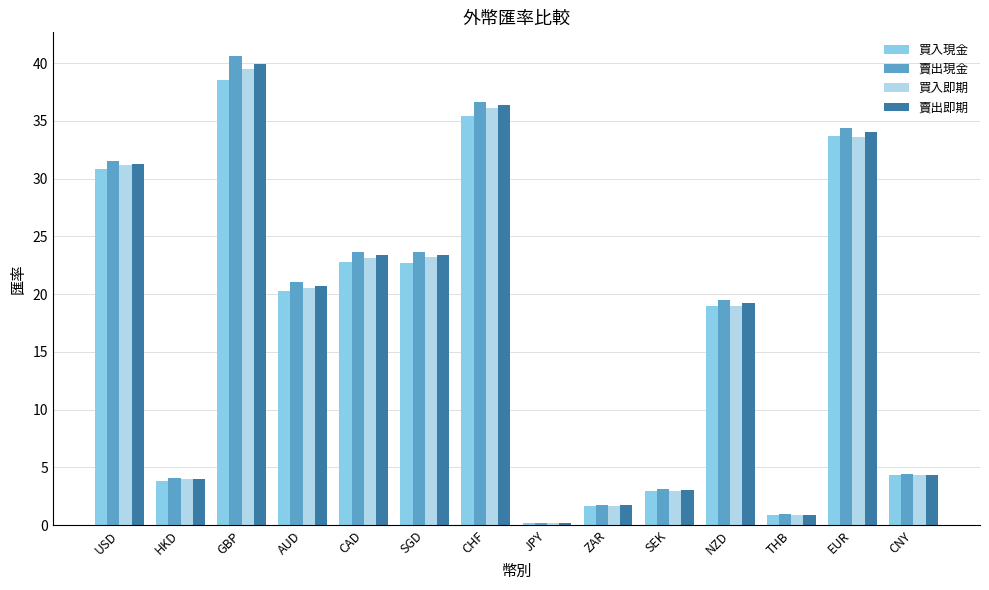

What is the difference between the 買入即期 values at THB and GBP?

38.7